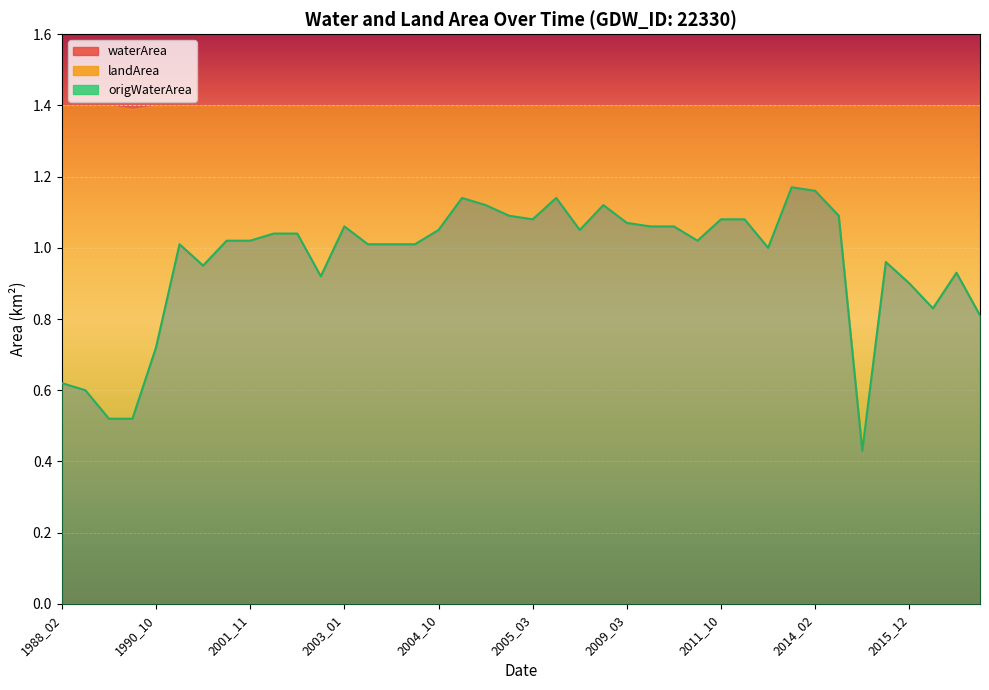

What is the value of the origWaterArea point at the 14th from the left?

1.0